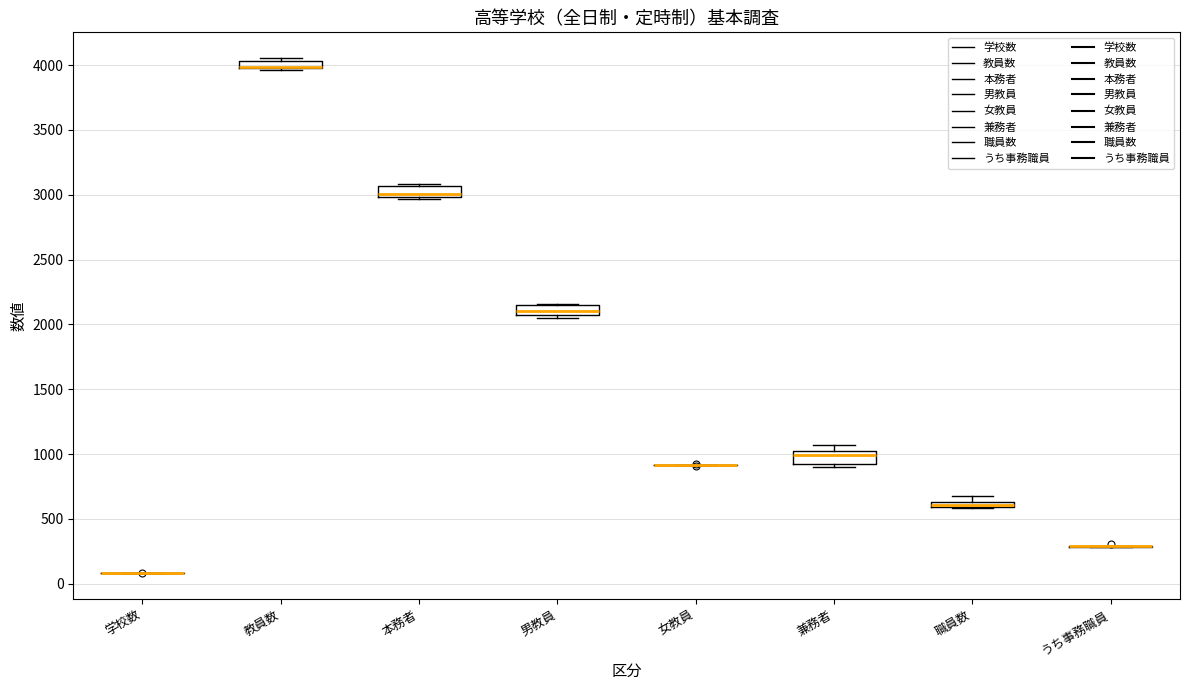

Where is the lower edge of the box for 教員数 on the y-axis? The values are not printed on the chart, so give them approximately, as read against the axis.

4000